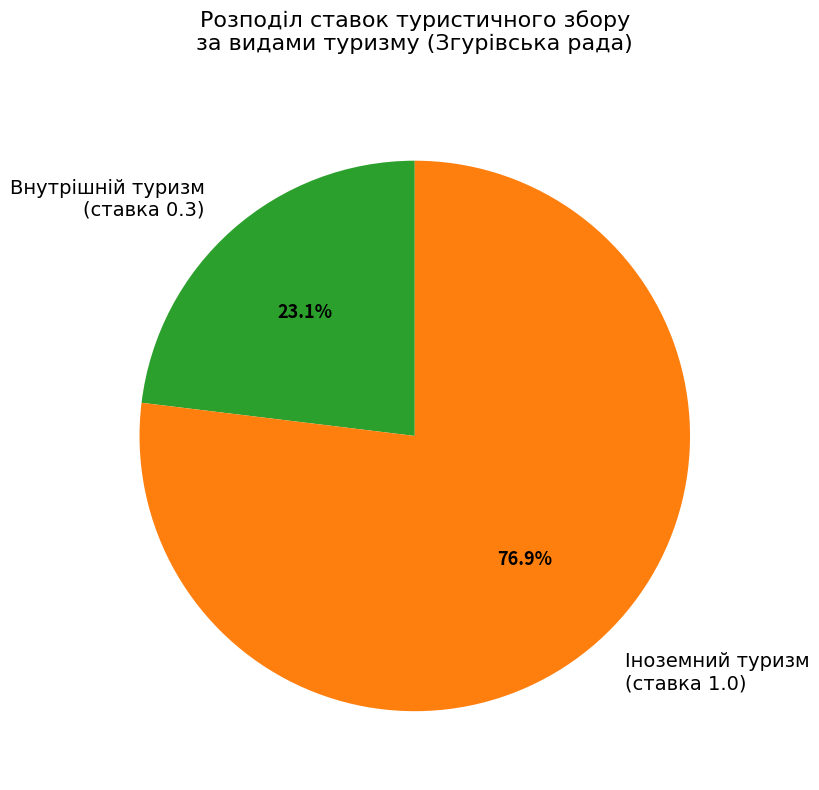

How many slices are in this pie chart?

2